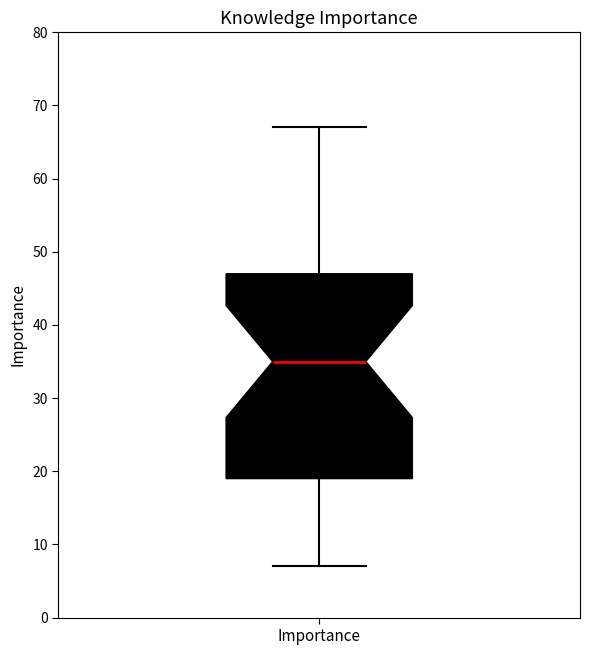

Where is the upper edge of the box for Importance on the y-axis? The values are not printed on the chart, so give them approximately, as read against the axis.

47